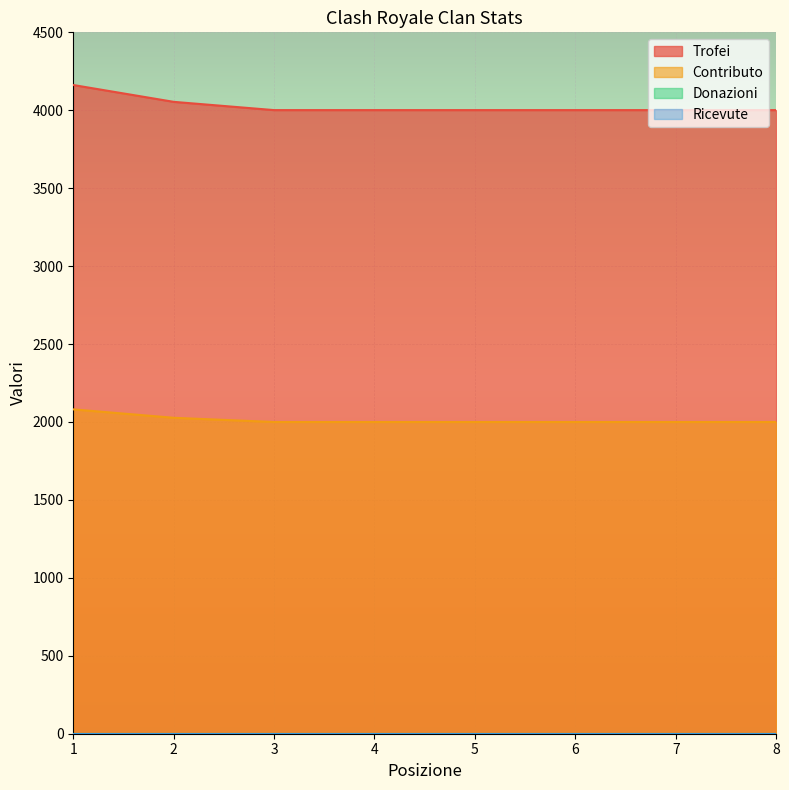

Which series has the largest range (max minus min)?

Trofei